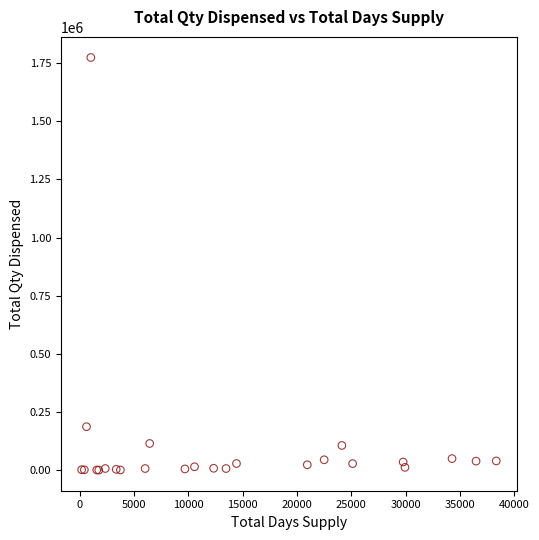

What Y value in the scatter plot is closest to 887362?

186728.0